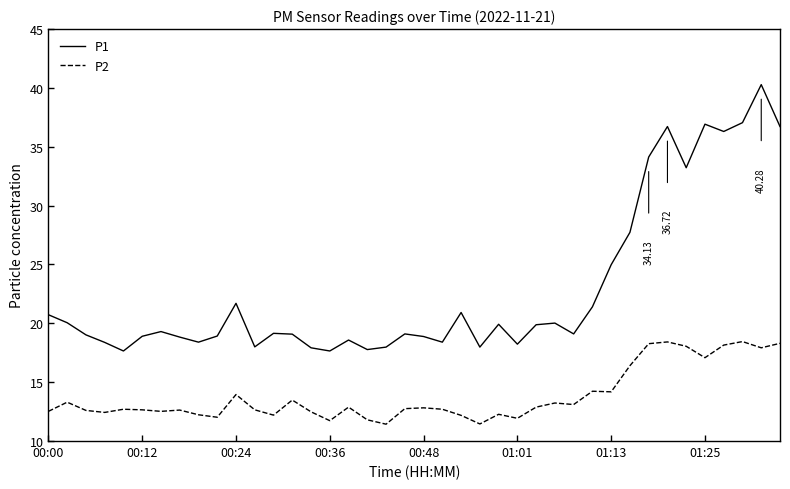

Rank the series by their average value, from lowest to highest.

P2, P1